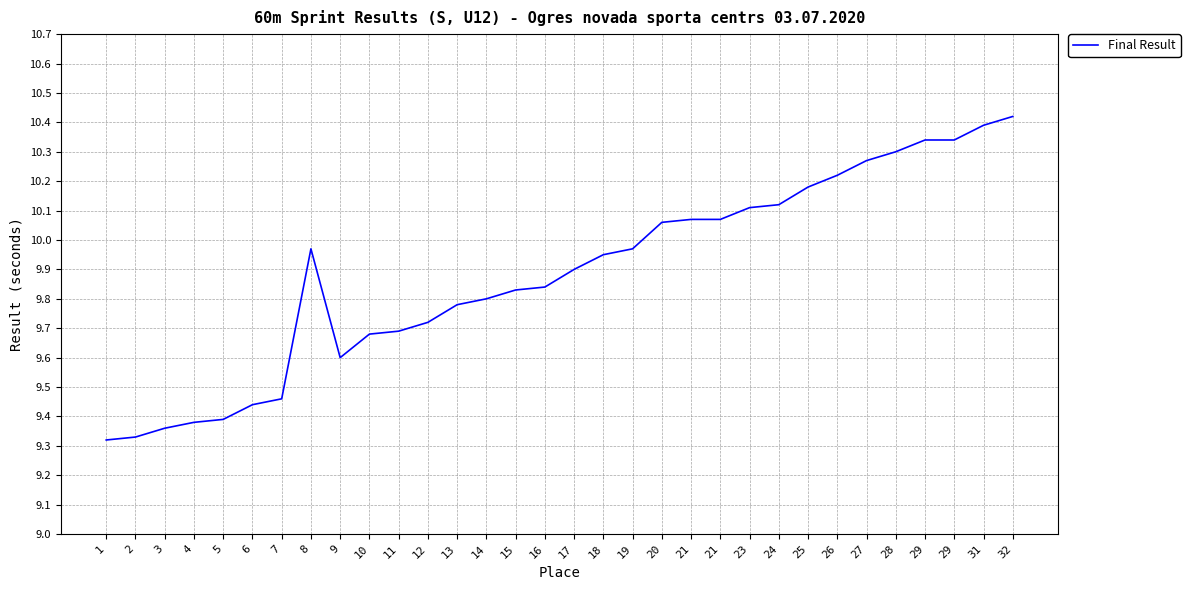

How many lines are shown in the chart?

1